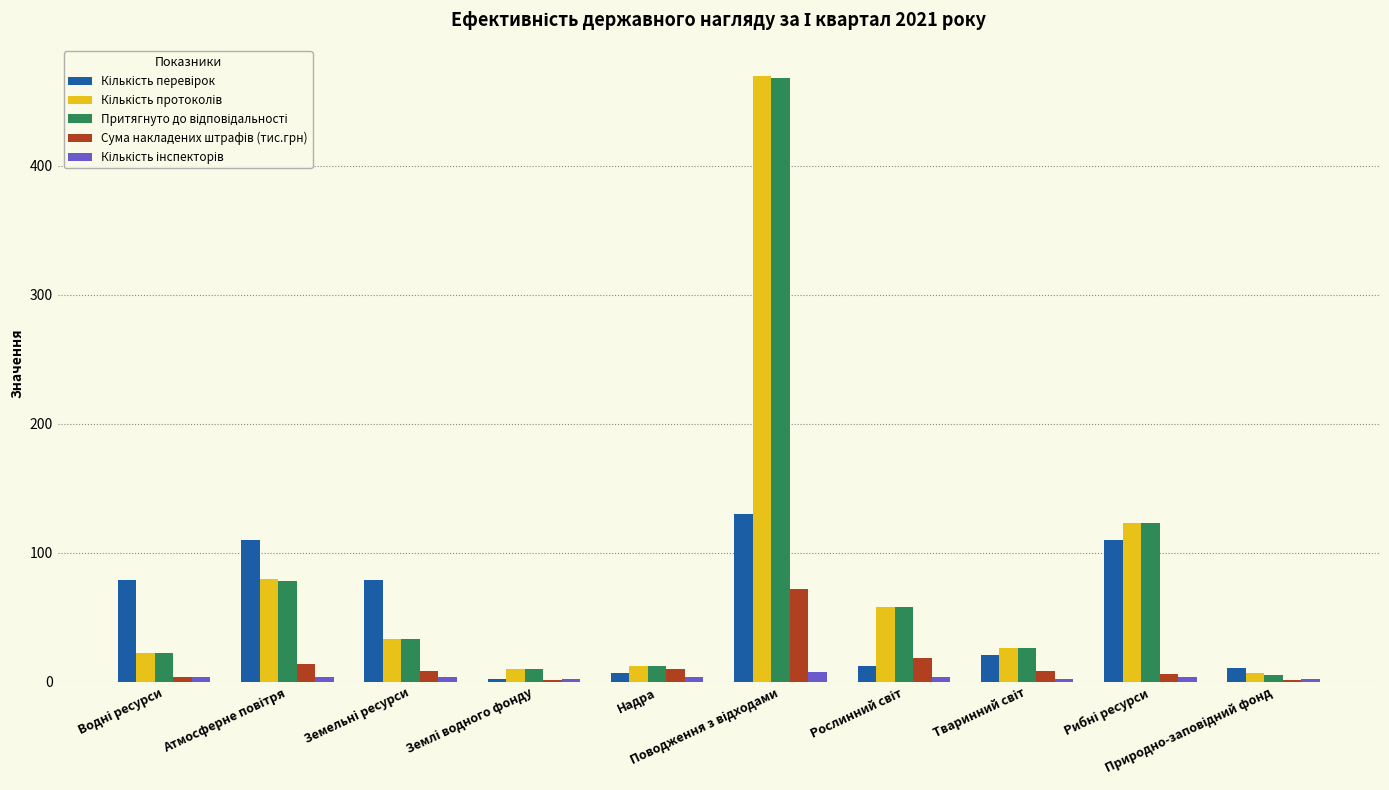

How many groups of bars are there?

10